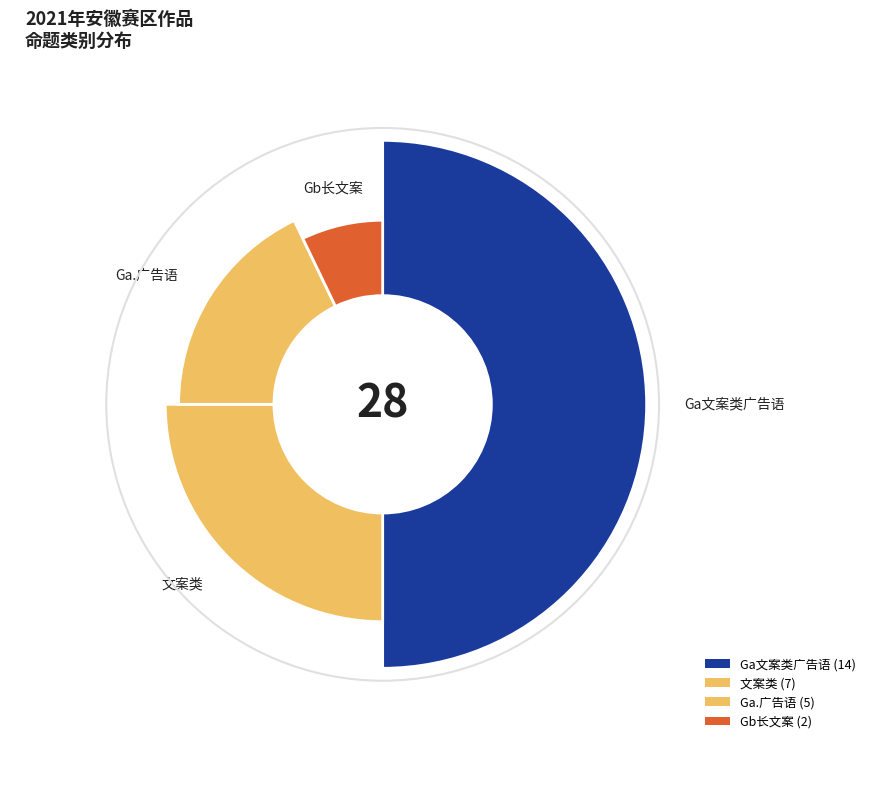

To the nearest percent, what is the combined percentage of Ga文案类广告语 and Ga.广告语?

68%